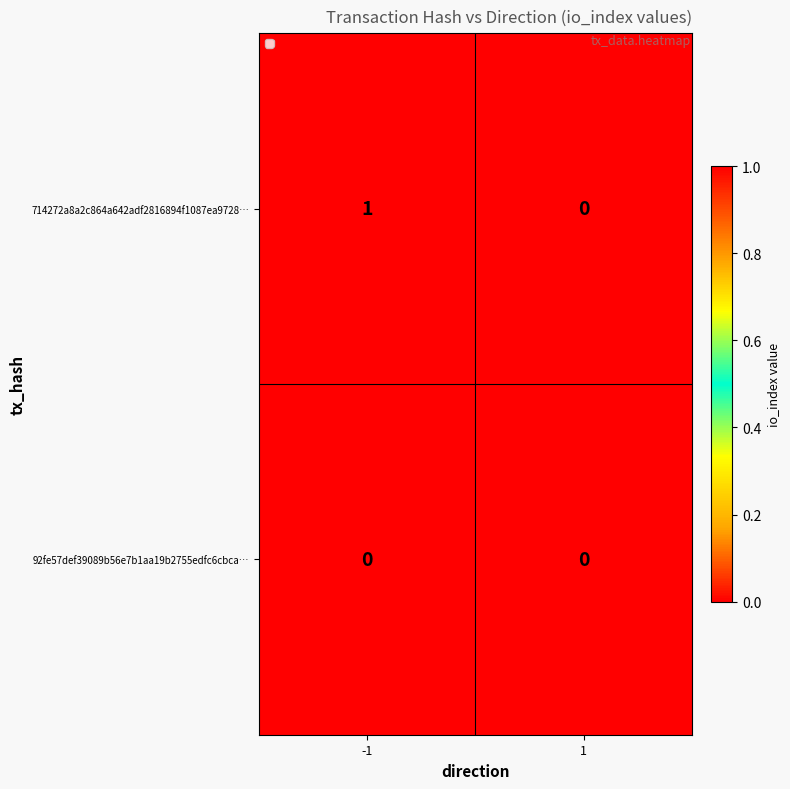

List the series in order of their peak value, lowest first.

92fe57def39089b56e7b1aa19b2755edfc6cbca…, 714272a8a2c864a642adf2816894f1087ea9728…